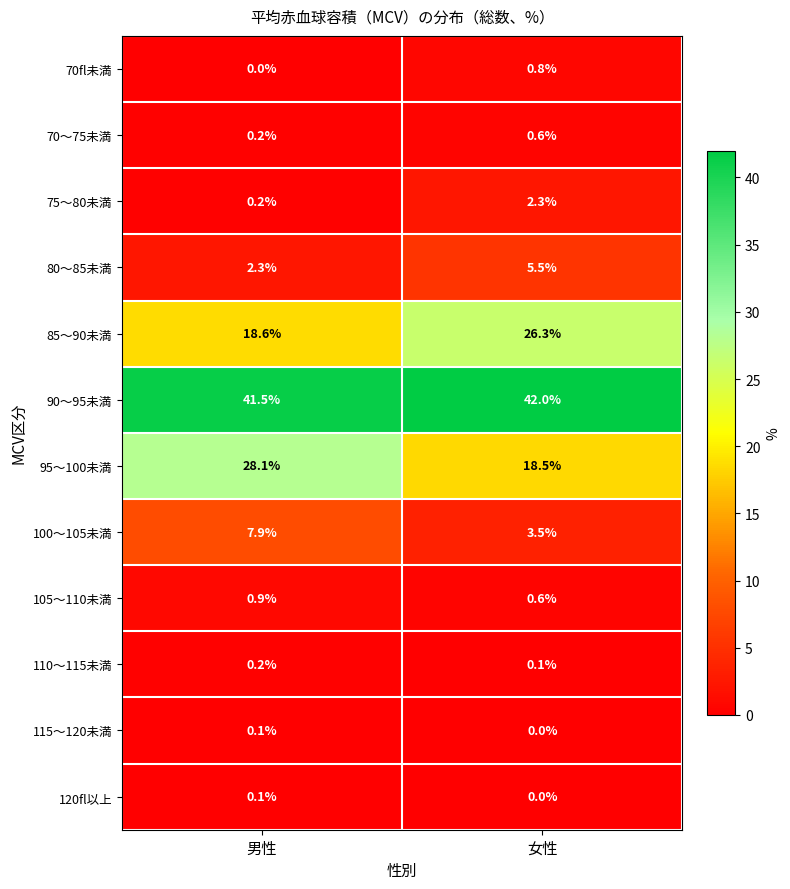

At which category is the sum across all series the highest?

女性